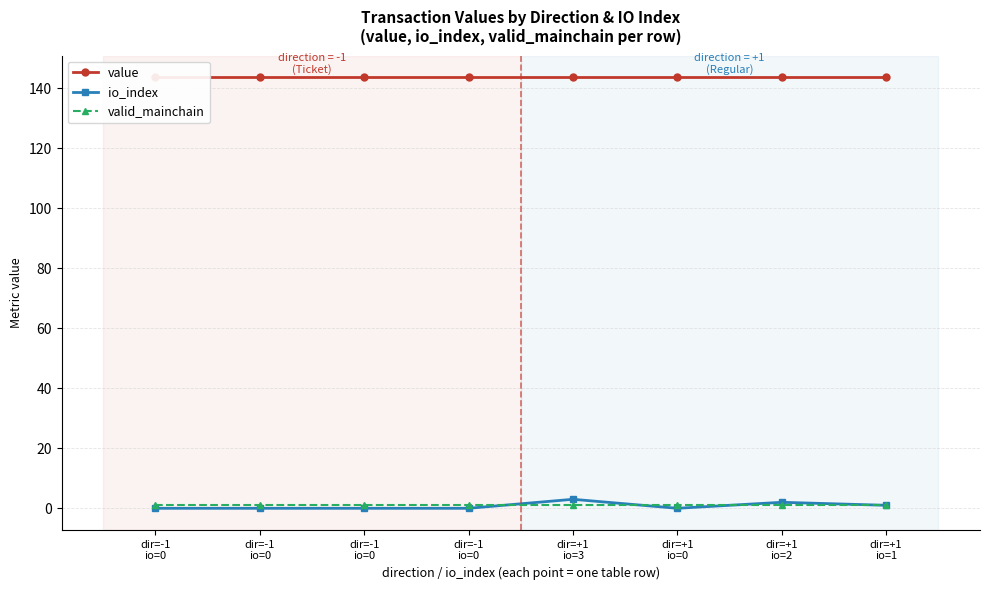

What are all the series names shown in the legend?

value, io_index, valid_mainchain